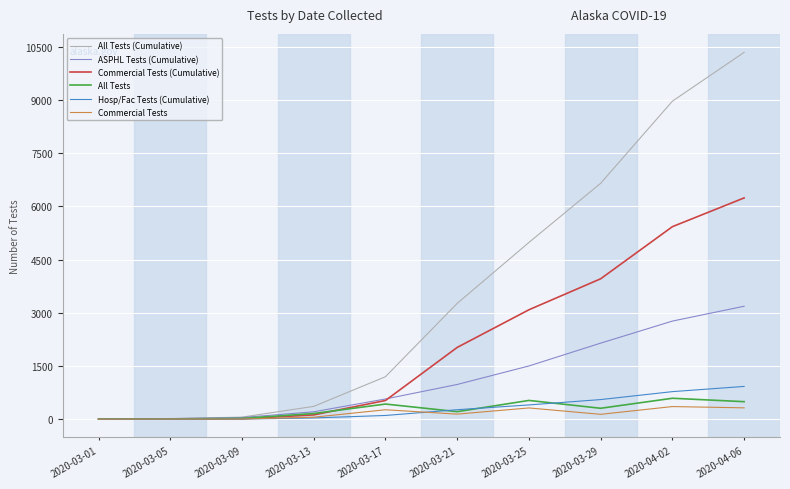

Between 2020-03-13 and 2020-04-02, which series saw the biggest shift?

All Tests (Cumulative)